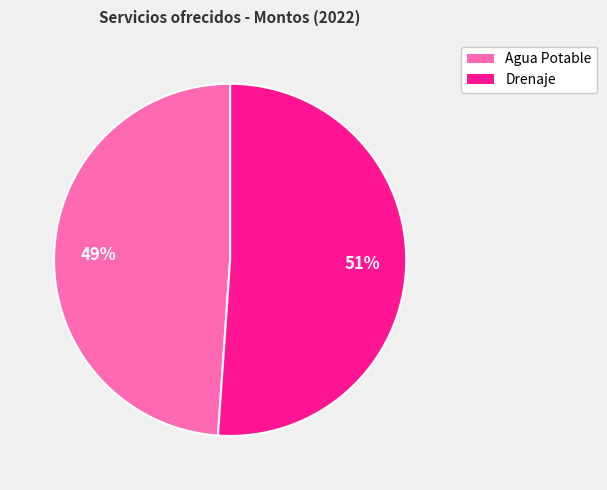

Is it true that Drenaje is 60% of the pie?

False